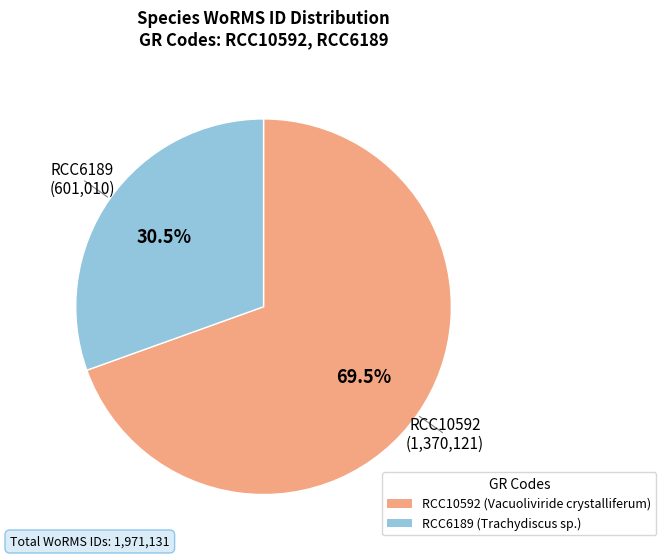

Rank the categories by value from lowest to highest.

RCC6189, RCC10592